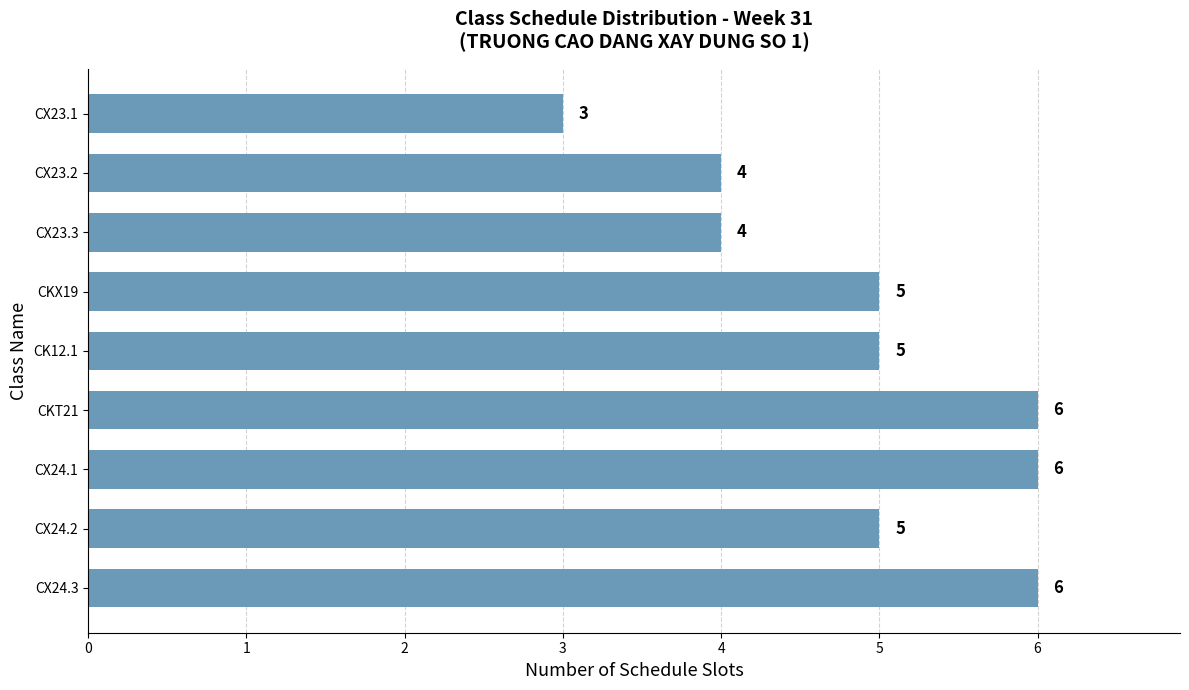

At which category does the chart reach its minimum across all series?

CX23.1